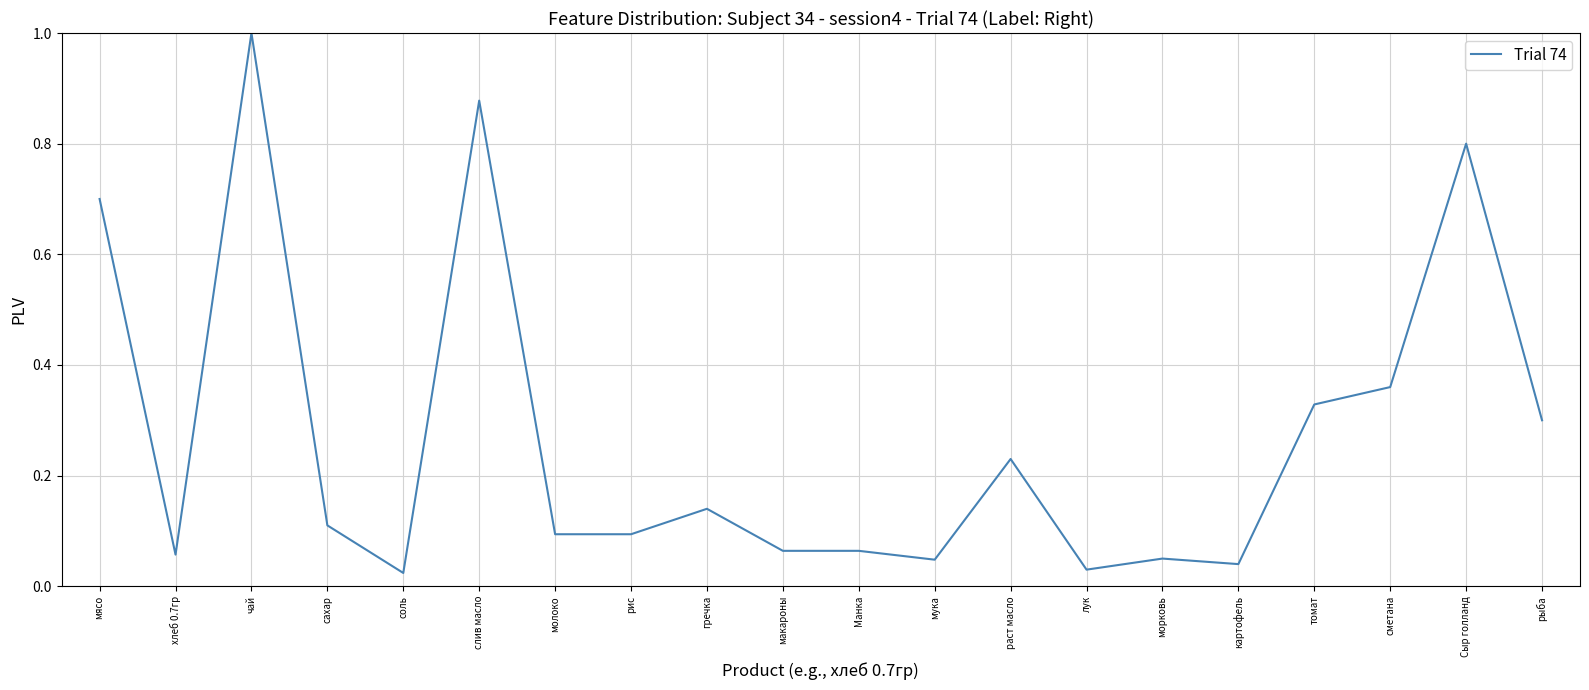

What is the difference between the values at соль and чай?

1.0